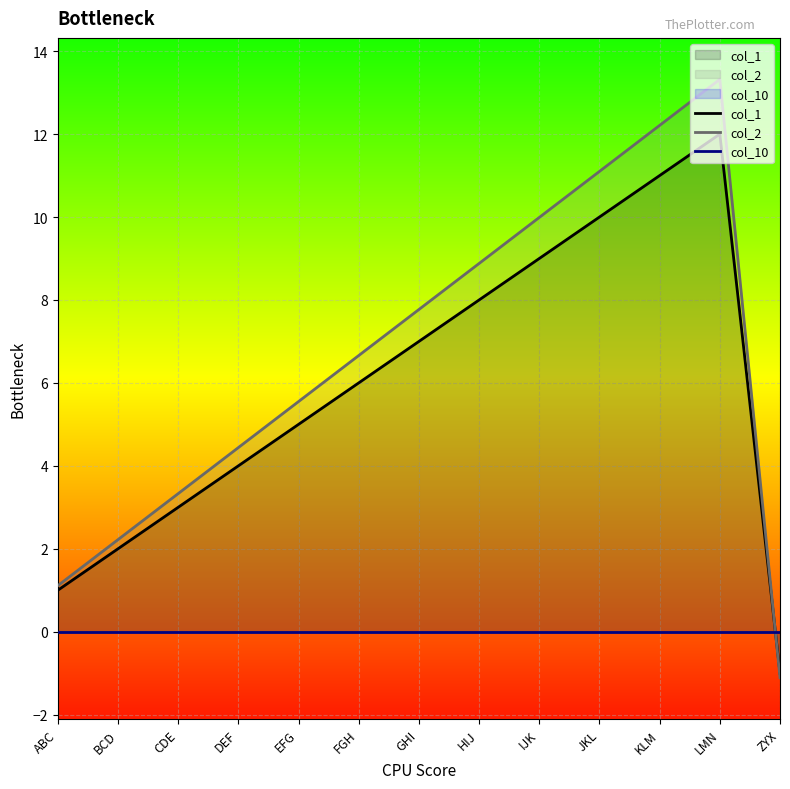

How many intersections are there between col_2 and col_1?

1